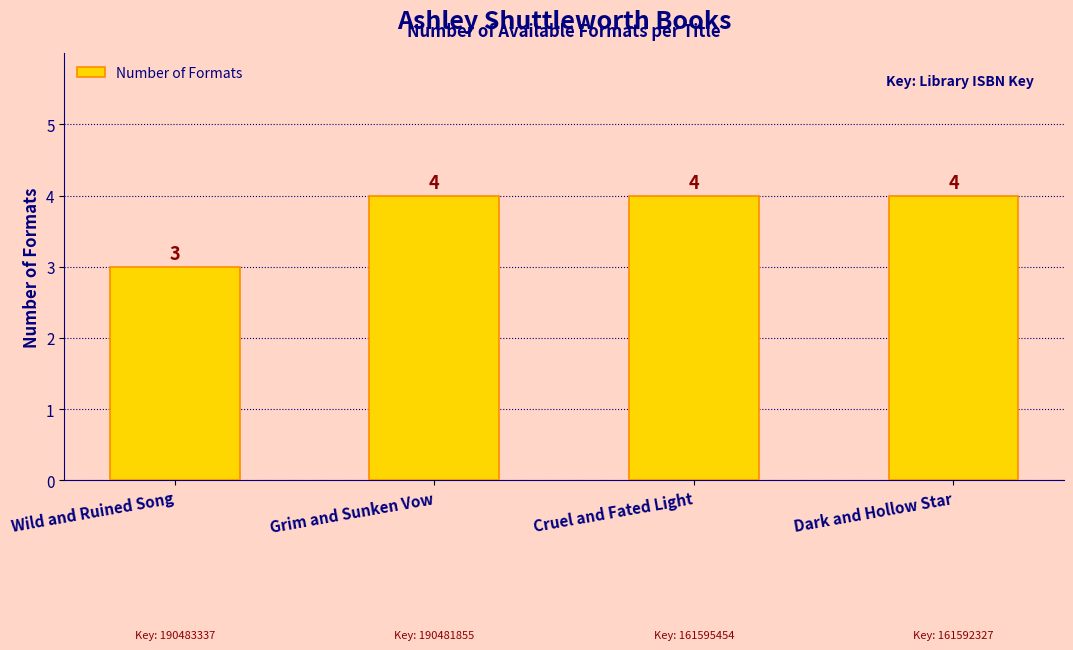

How many series are shown in this chart?

1